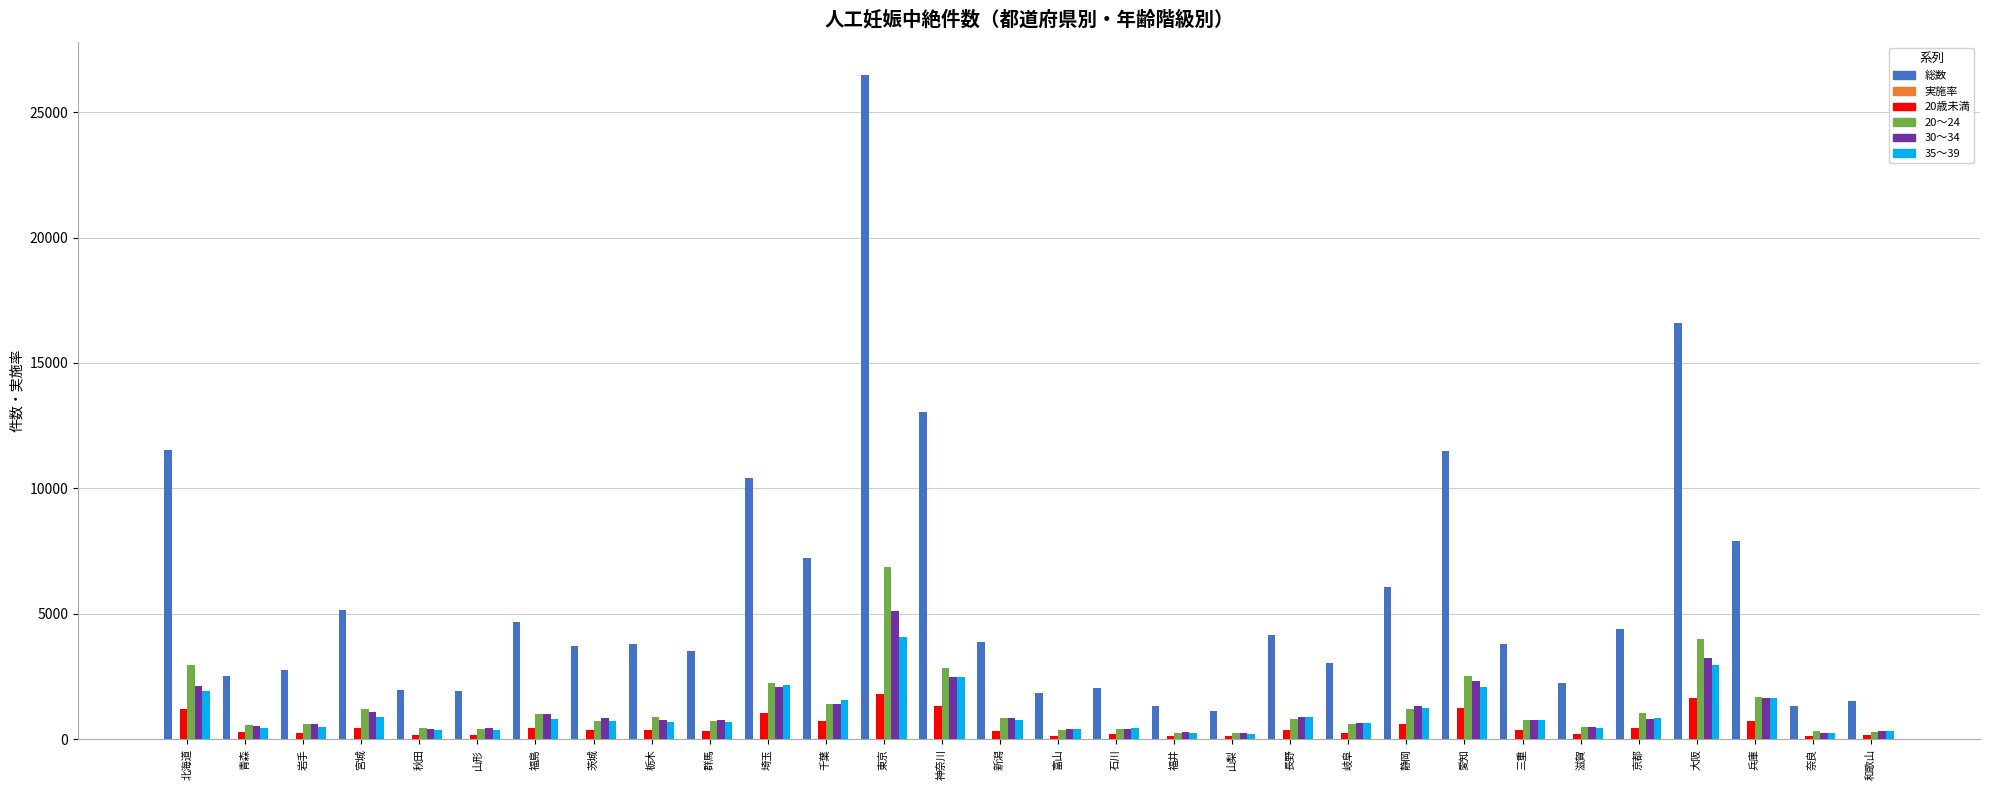

What is the difference between the 総数 values at 和歌山 and 福井?

218.0